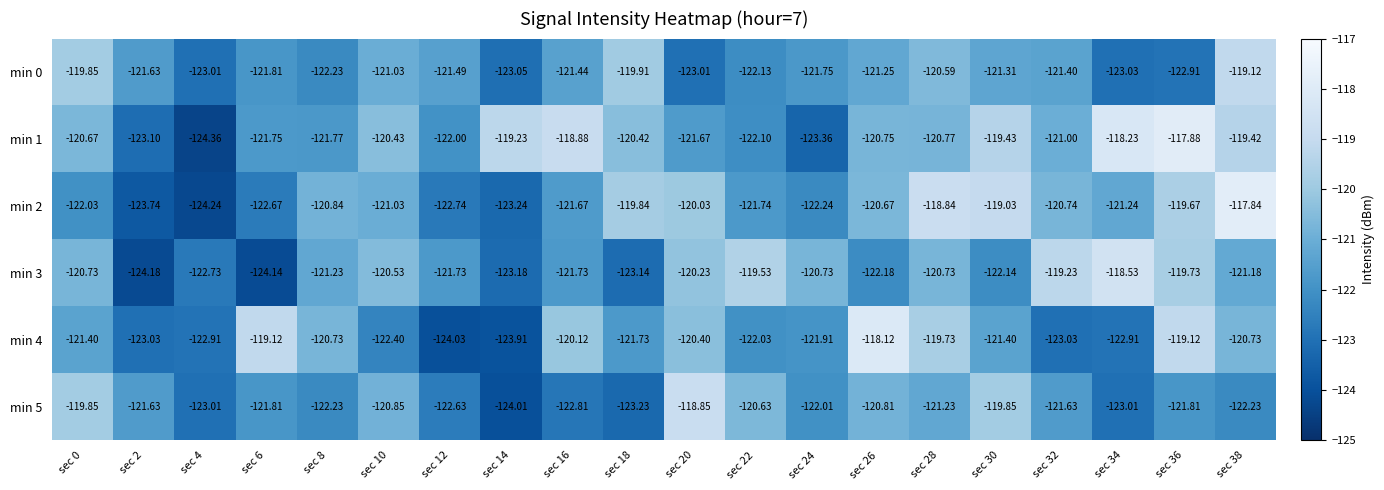

What is the difference between the highest and lowest values at sec 28?

2.4